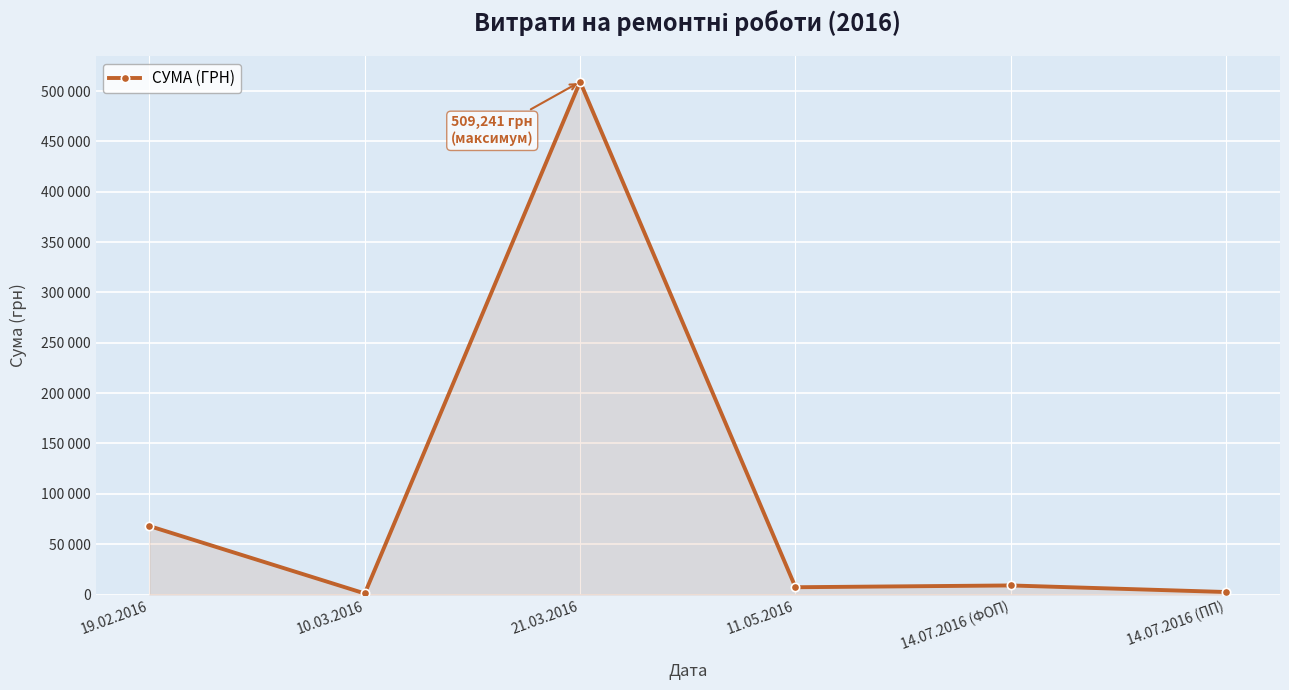

Which category has the lowest value across all series?

10.03.2016